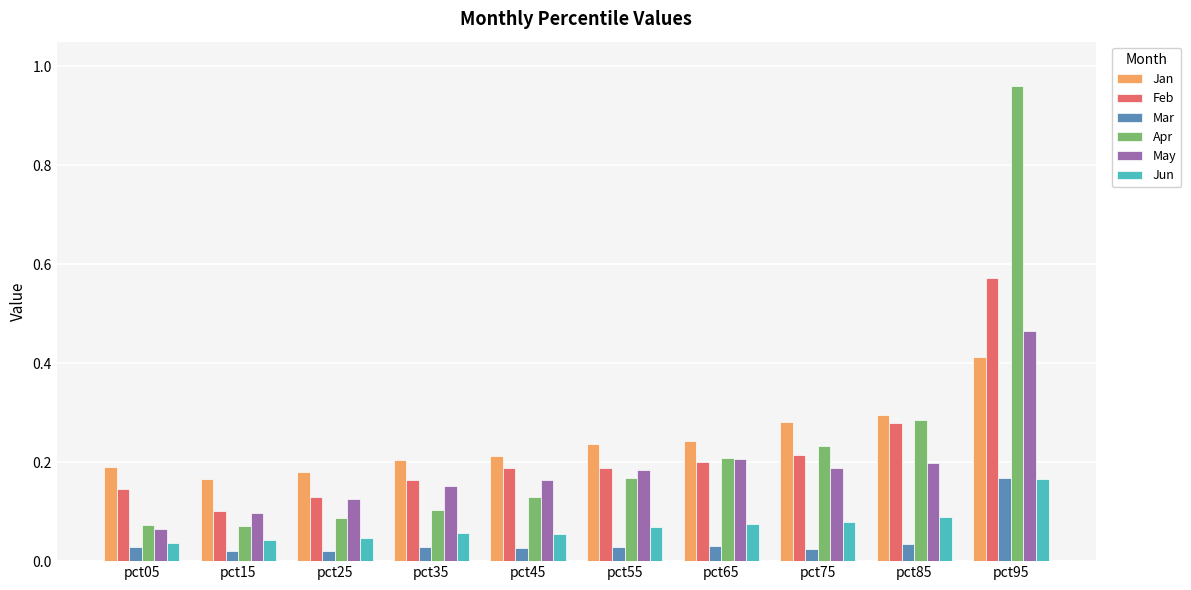

The Jan series shows 0.3 at pct15. True or false?

False